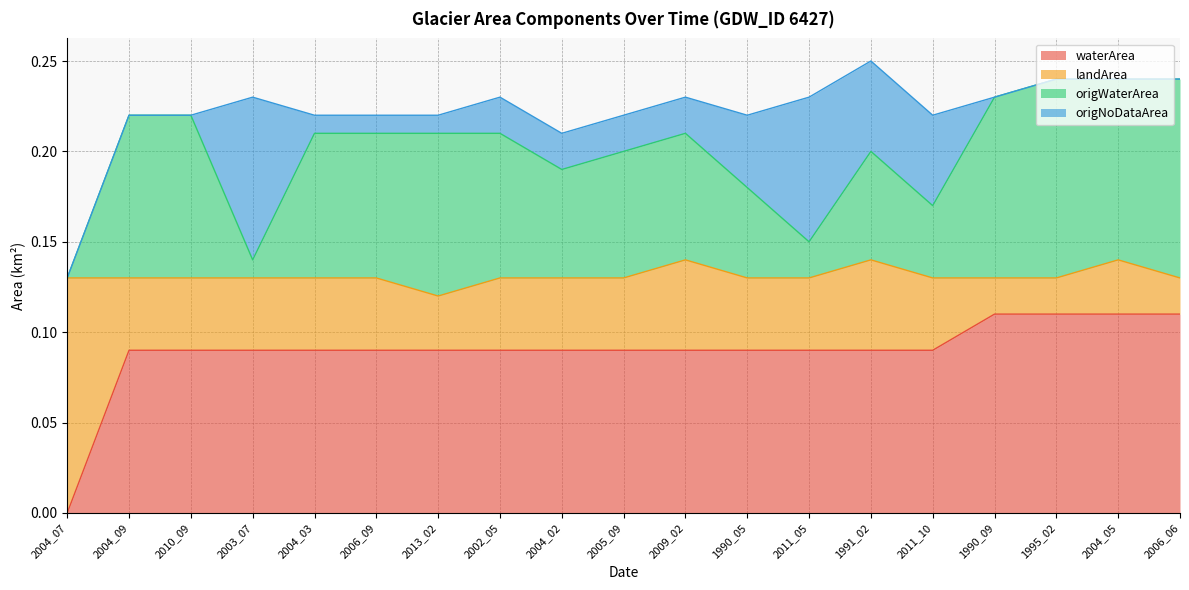

How many origWaterArea values are between 0 and 1?

19